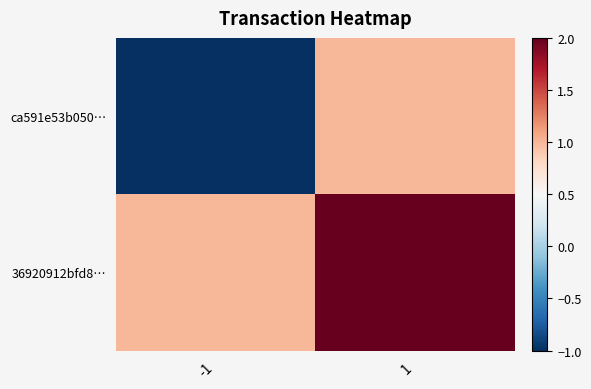

Rank the series by their maximum value, from lowest to highest.

ca591e53b050…, 36920912bfd8…